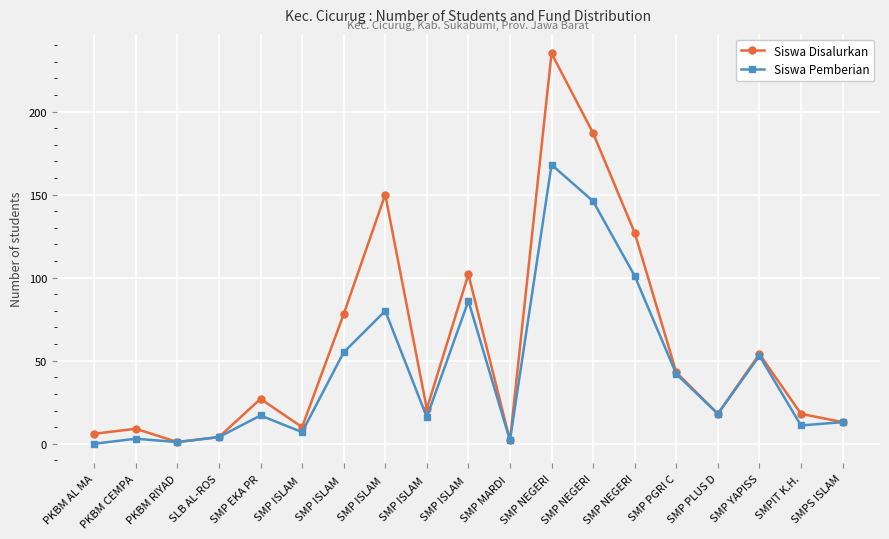

List the series in order of their peak value, highest first.

Siswa Disalurkan, Siswa Pemberian